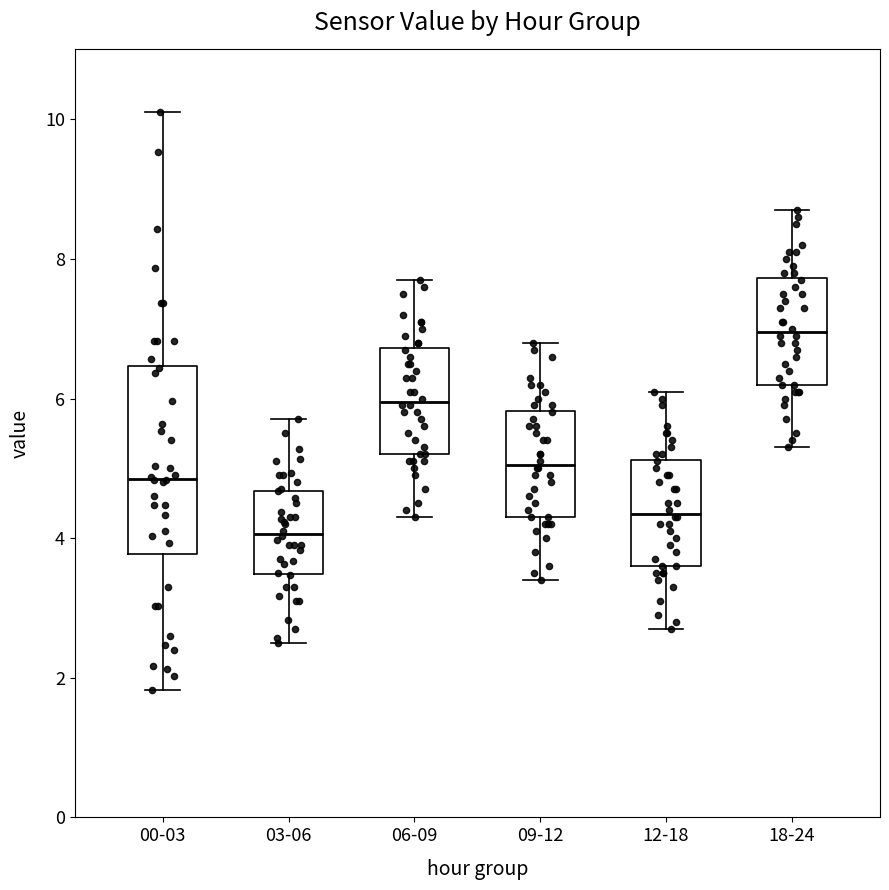

Where is the lower edge of the box for 09-12 on the y-axis? The values are not printed on the chart, so give them approximately, as read against the axis.

4.4